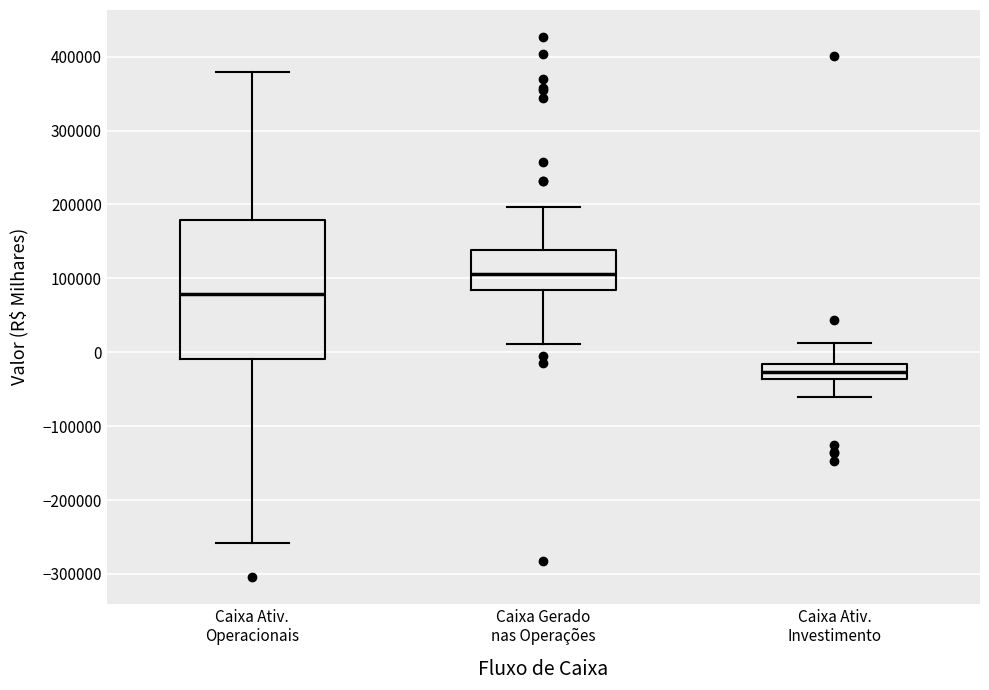

Reading left to right, read every box against the y-axis: the position of its median line, the range the box covers, and the ends of its whiskers. The values are not printed on the chart, so give them approximately, as read against the axis.

Caixa Ativ. Operacionais: median 80000, box -10000 to 180000, whiskers -260000 to 380000
Caixa Gerado nas Operações: median 110000, box 80000 to 140000, whiskers 10000 to 200000
Caixa Ativ. Investimento: median -30000, box -40000 to -20000, whiskers -60000 to 10000